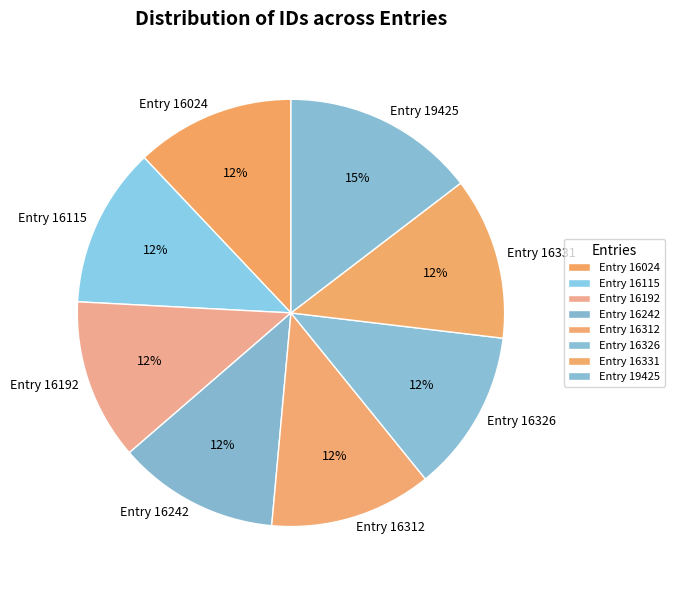

What is the largest slice in the pie chart?

Entry 19425